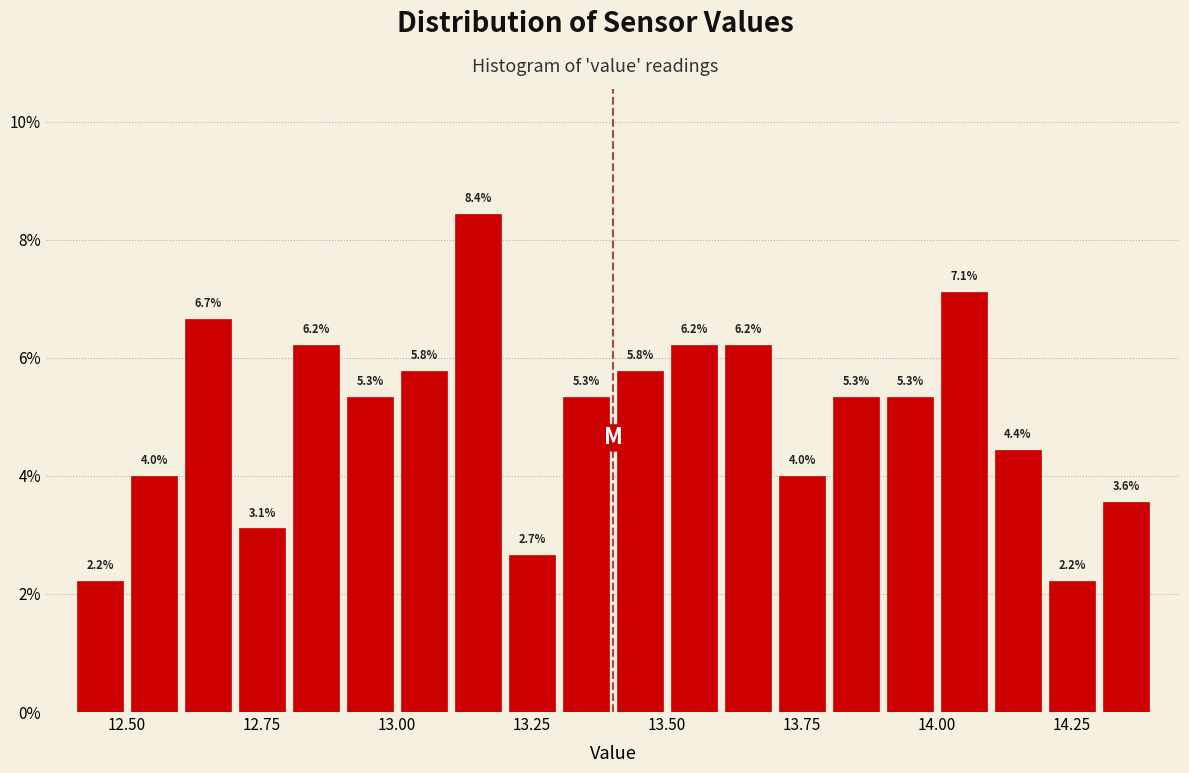

Around what value on the x-axis is the tallest bar? Give the approximate position of its centre, as read against the axis.

13.15